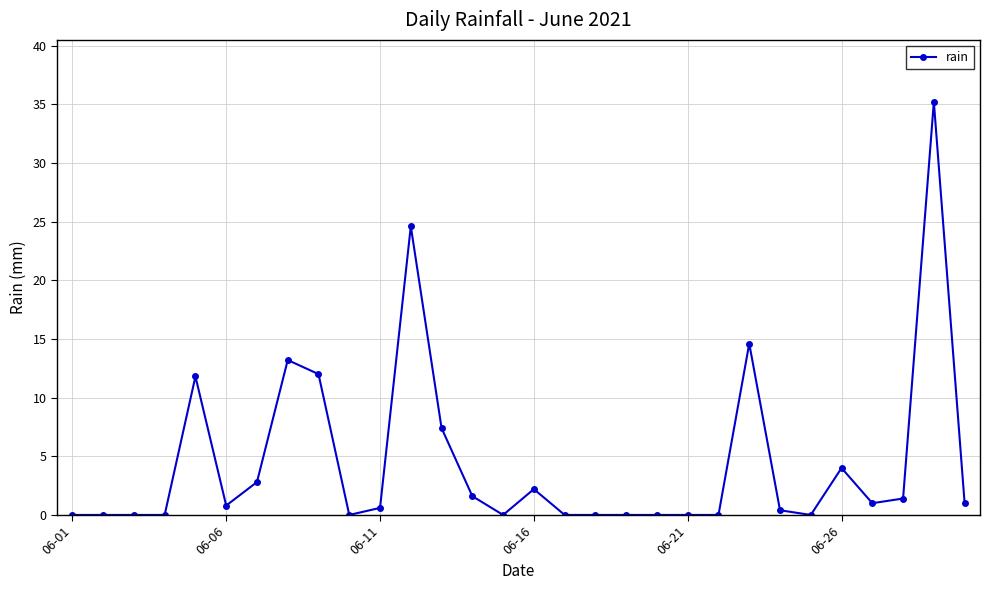

What is the greatest value displayed?

35.2